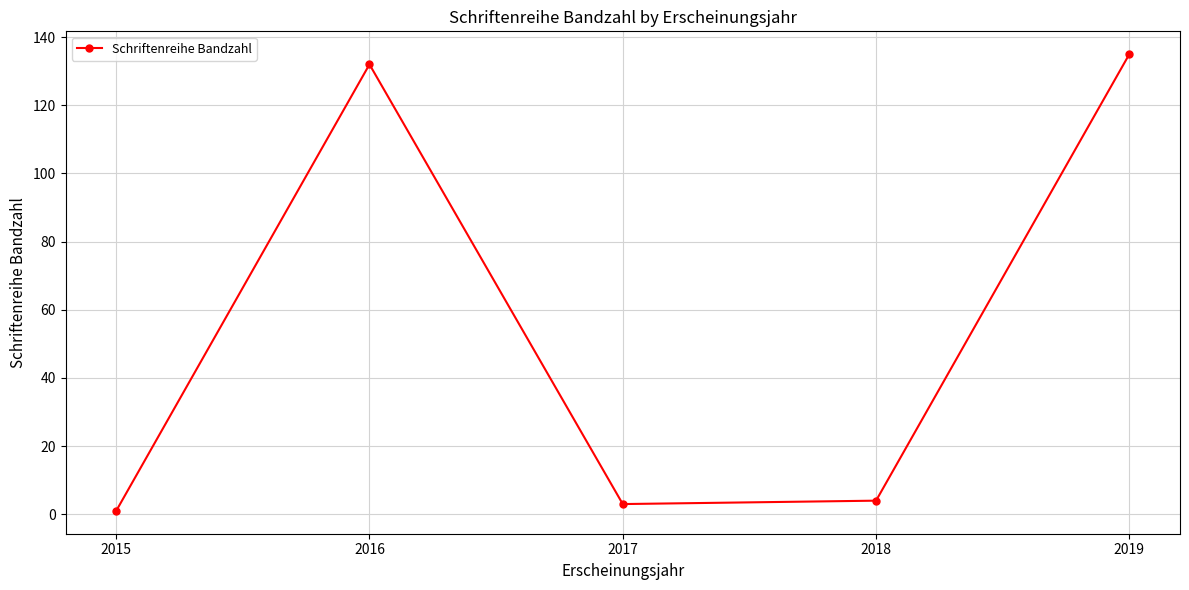

How many points are lower than both their immediate neighbors (excluding endpoints)?

1